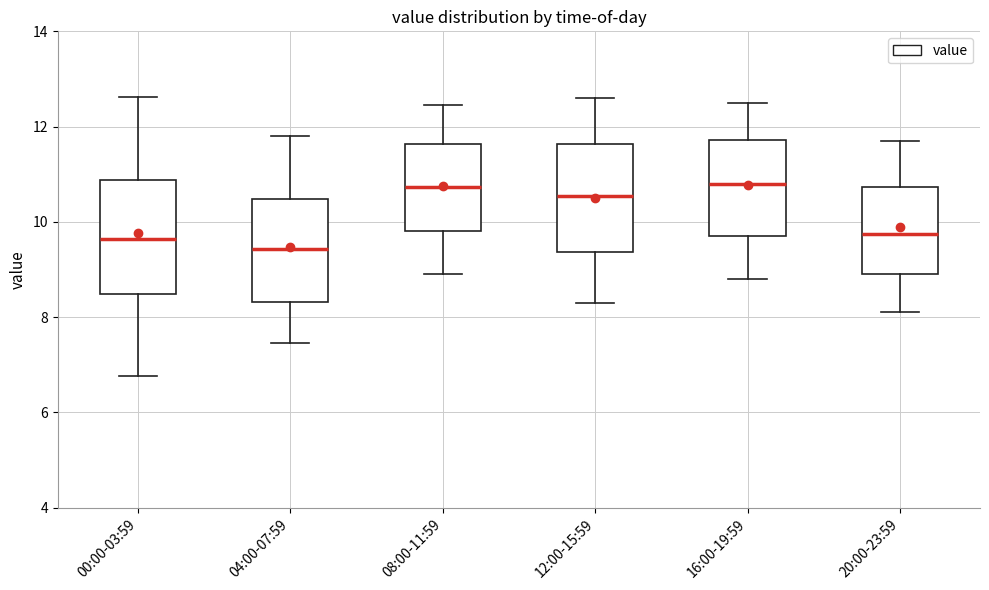

Where does the upper whisker of the box for 20:00-23:59 end on the y-axis? The values are not printed on the chart, so give them approximately, as read against the axis.

11.8